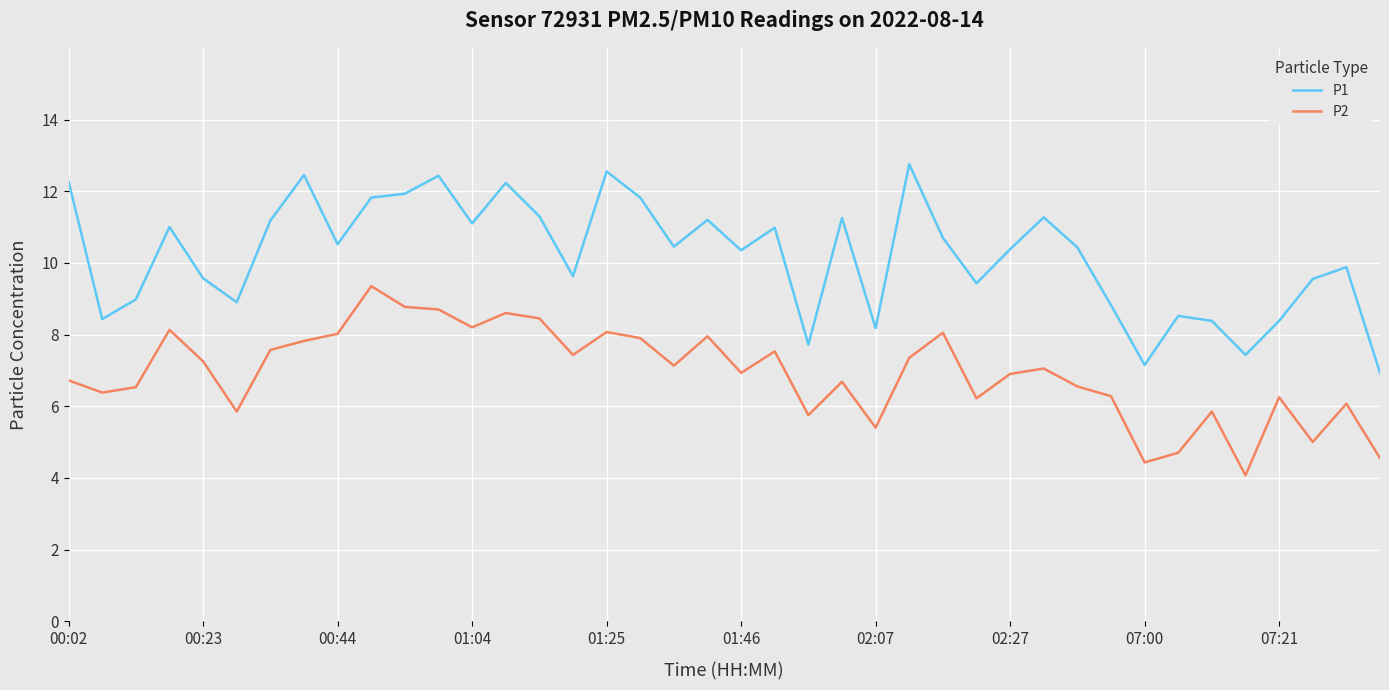

List the series in order of their peak value, highest first.

P1, P2